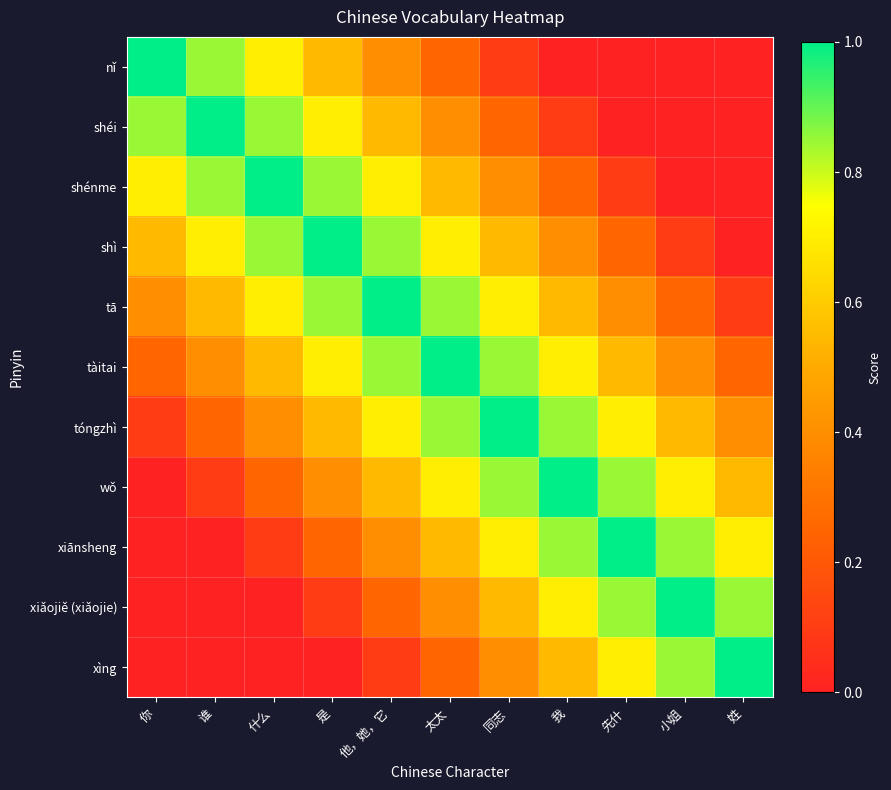

Which series has the largest range (max minus min)?

nǐ